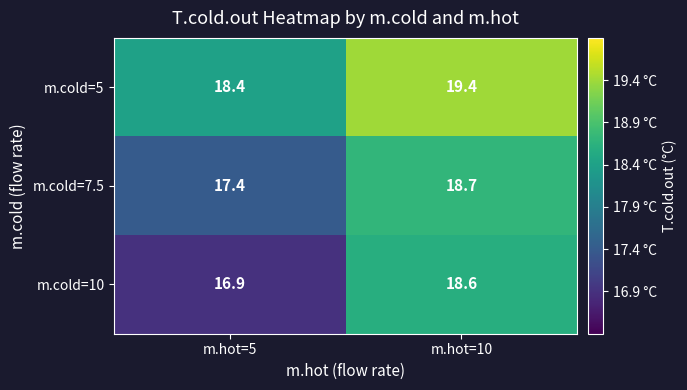

Which series has the largest total across all categories?

m.cold=5